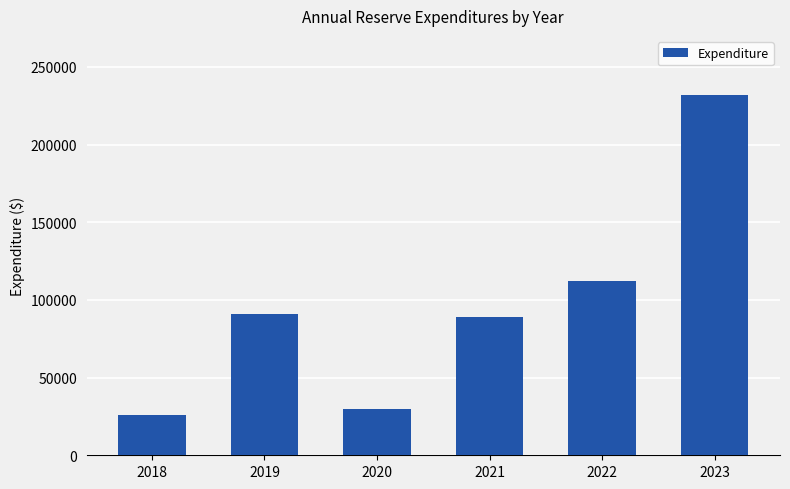

How many values are below 91052?

3